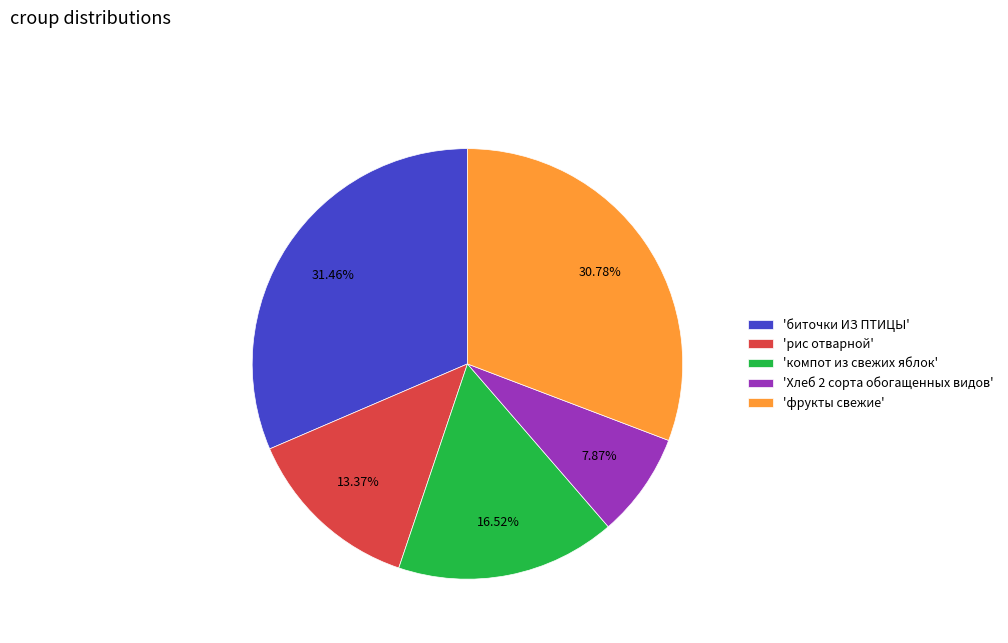

Which slice is the largest?

'биточки ИЗ ПТИЦЫ'